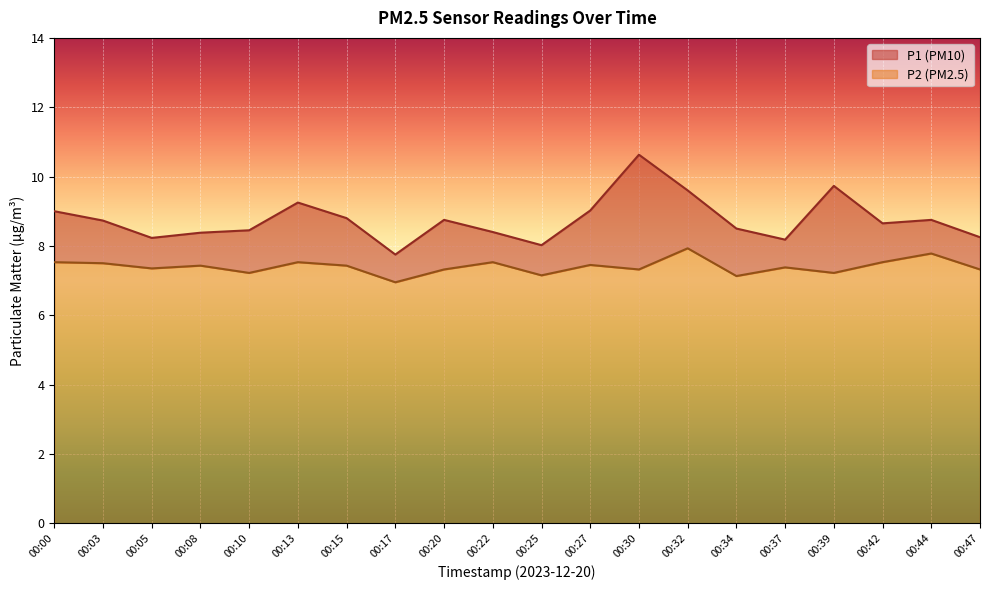

What is the value of the P1 point at the 10th from the left?

8.4